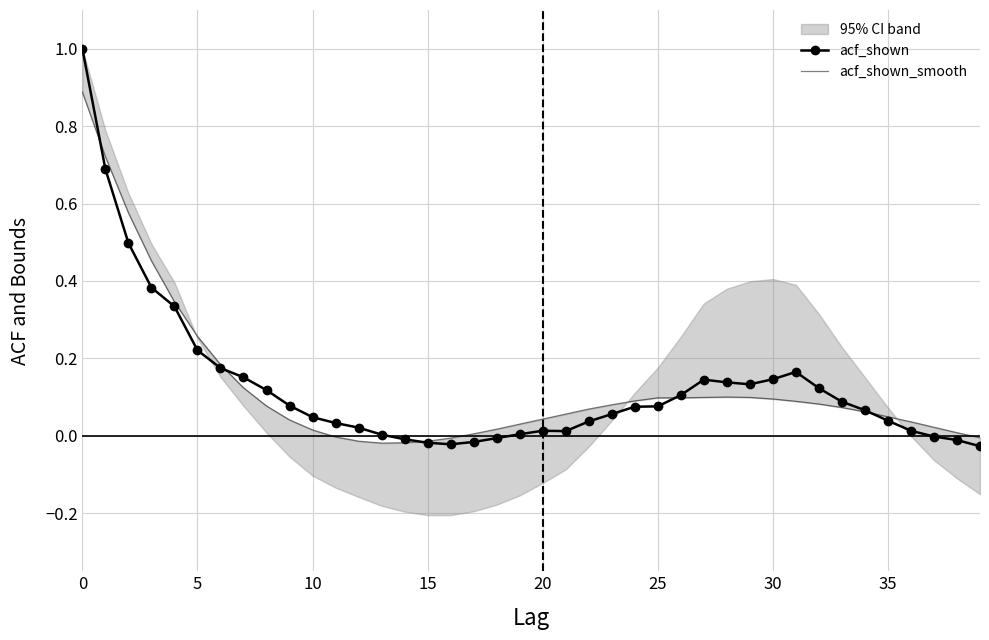

What is the difference between the acf_shown values at 9 and 0?

0.9